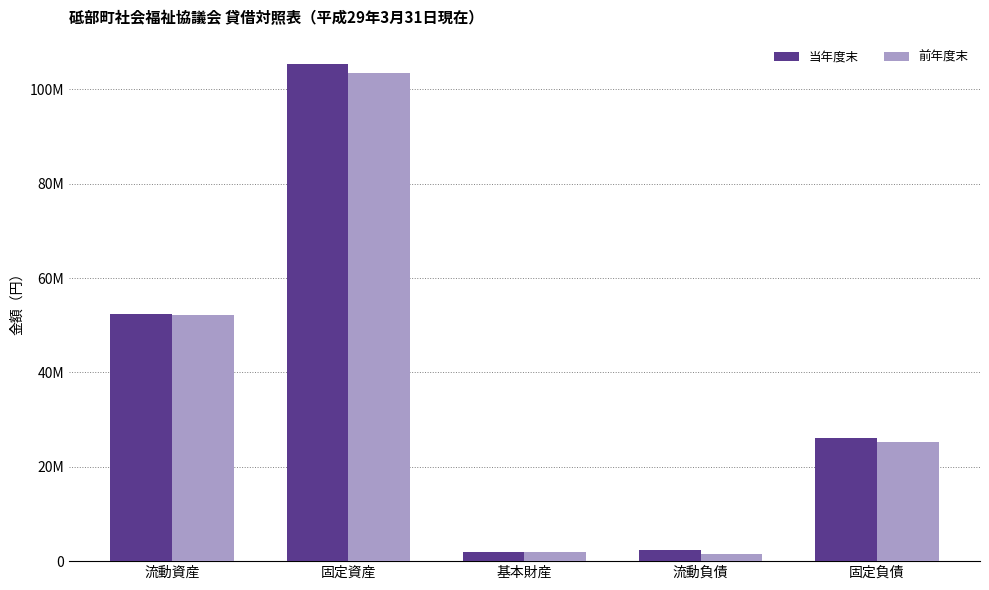

What is the difference between the maximum and minimum values in the 前年度末 series?

101773221